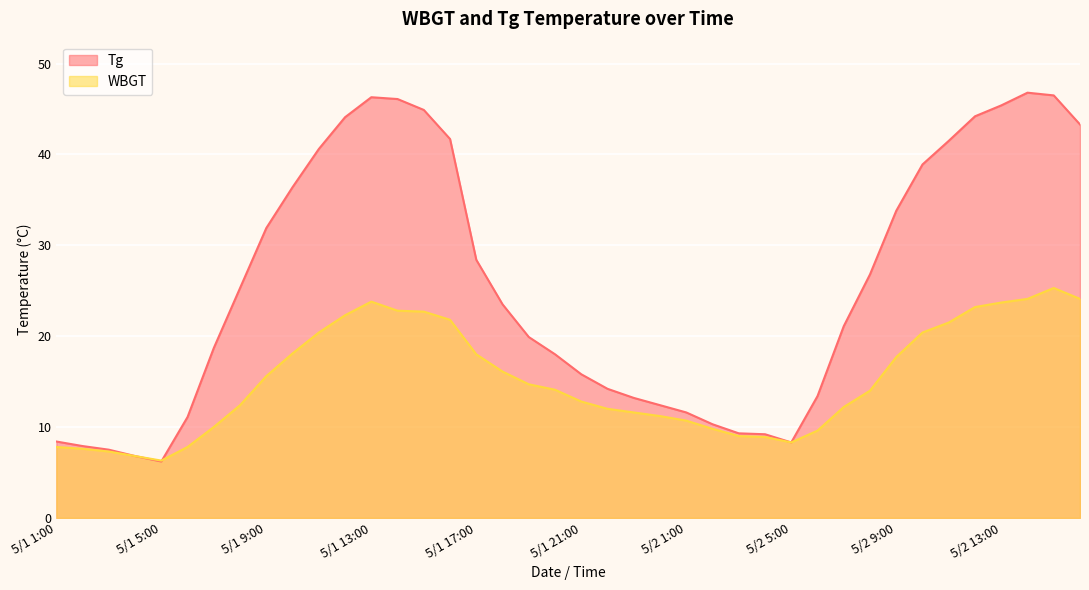

Rank the series by their average value, from highest to lowest.

Tg, WBGT